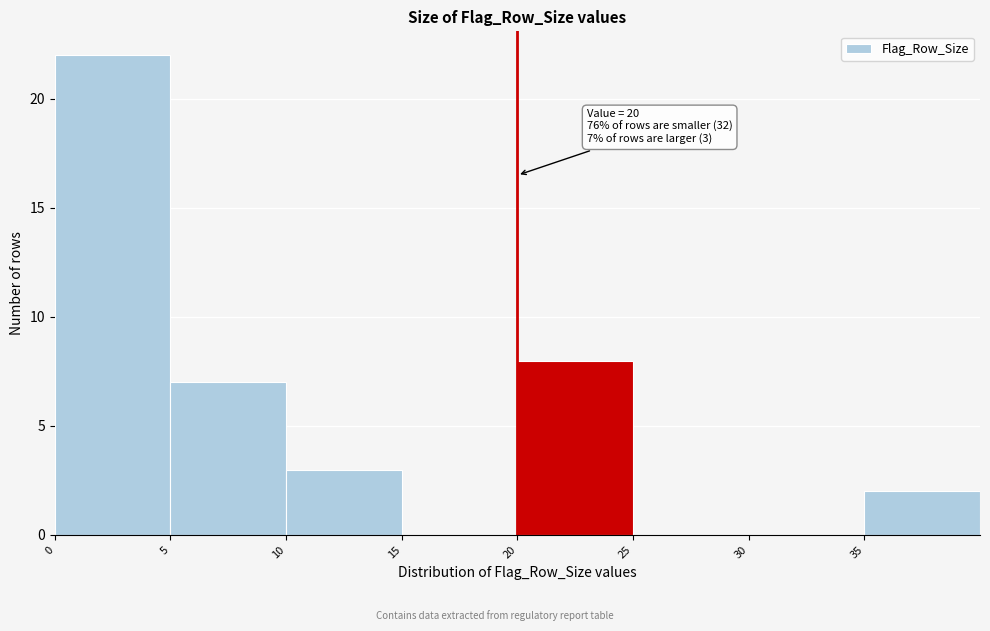

Over which range of the x-axis is the bar tallest?

0 to 5